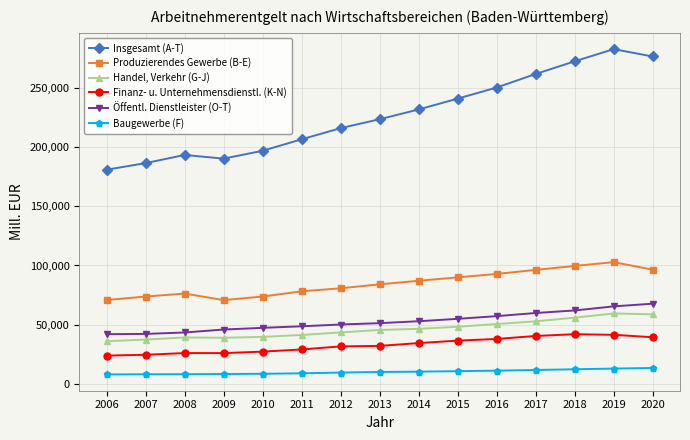

At 2010, list the series in order from largest to smallest.

Insgesamt (A-T), Produzierendes Gewerbe (B-E), Öffentl. Dienstleister (O-T), Handel, Verkehr (G-J), Finanz- u. Unternehmensdienstl. (K-N), Baugewerbe (F)